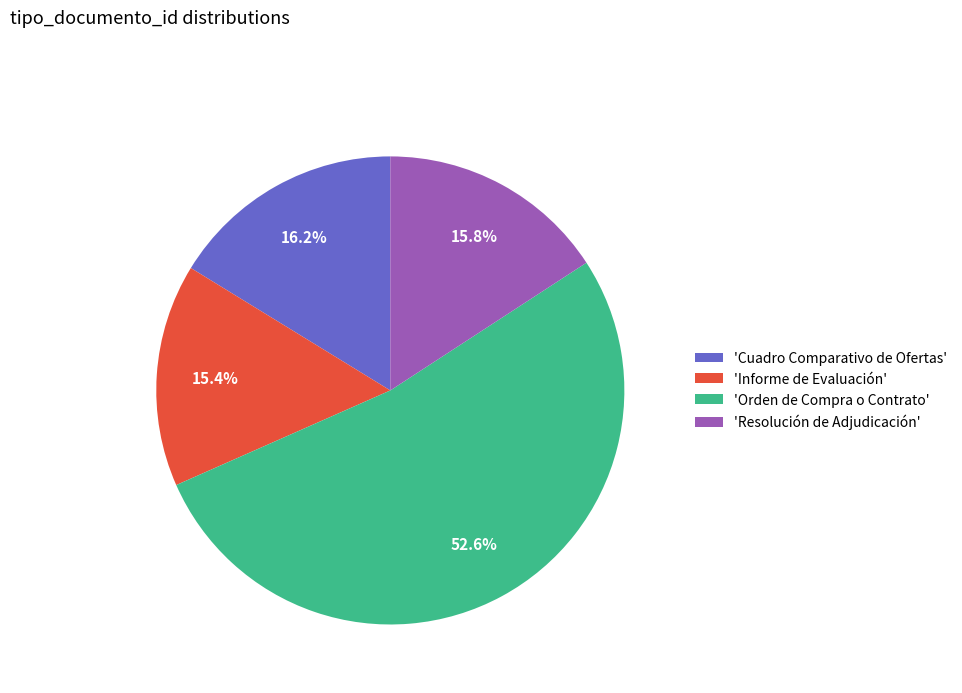

Which slice is the largest?

'Orden de Compra o Contrato'